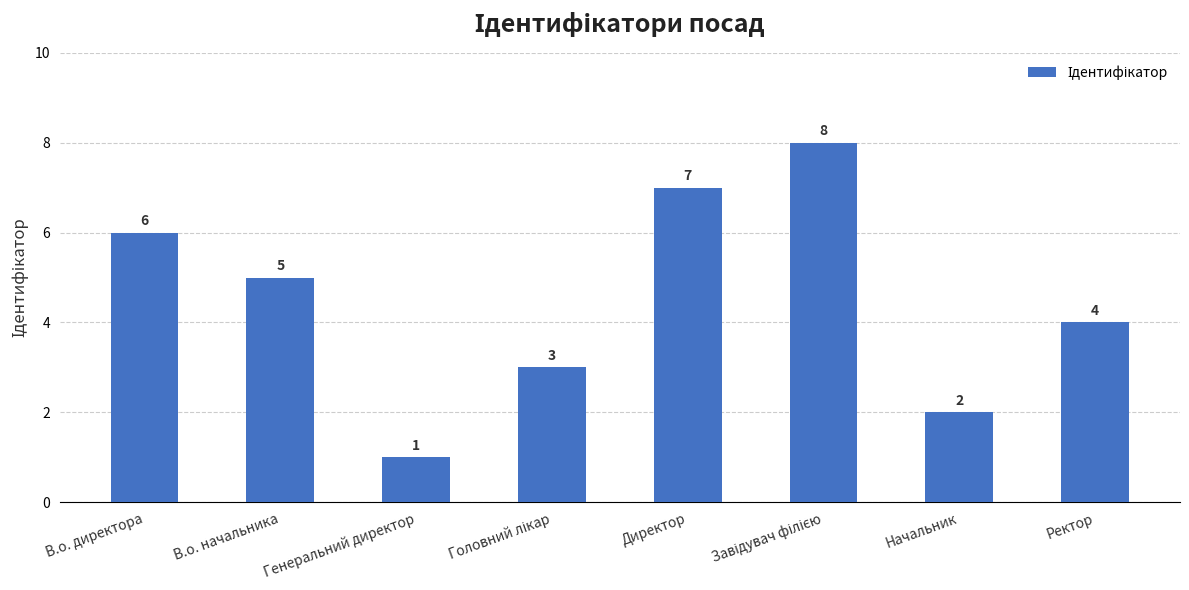

How many values are between 3 and 7?

5